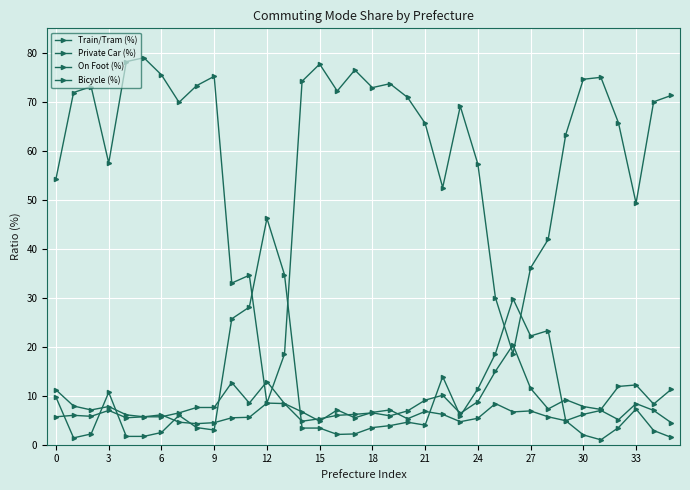

How many lines are shown in the chart?

4